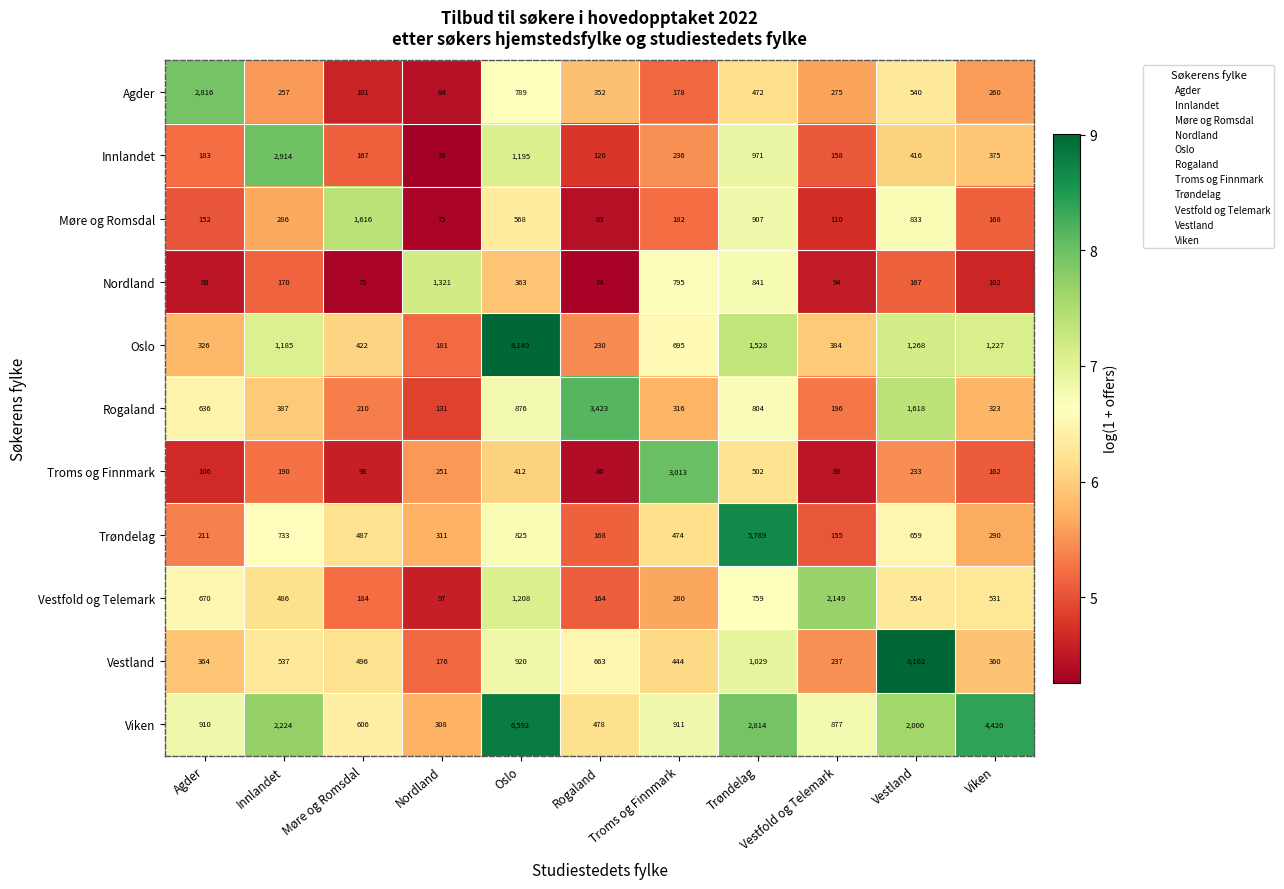

The value of Vestland at Trøndelag is 509. True or false?

False